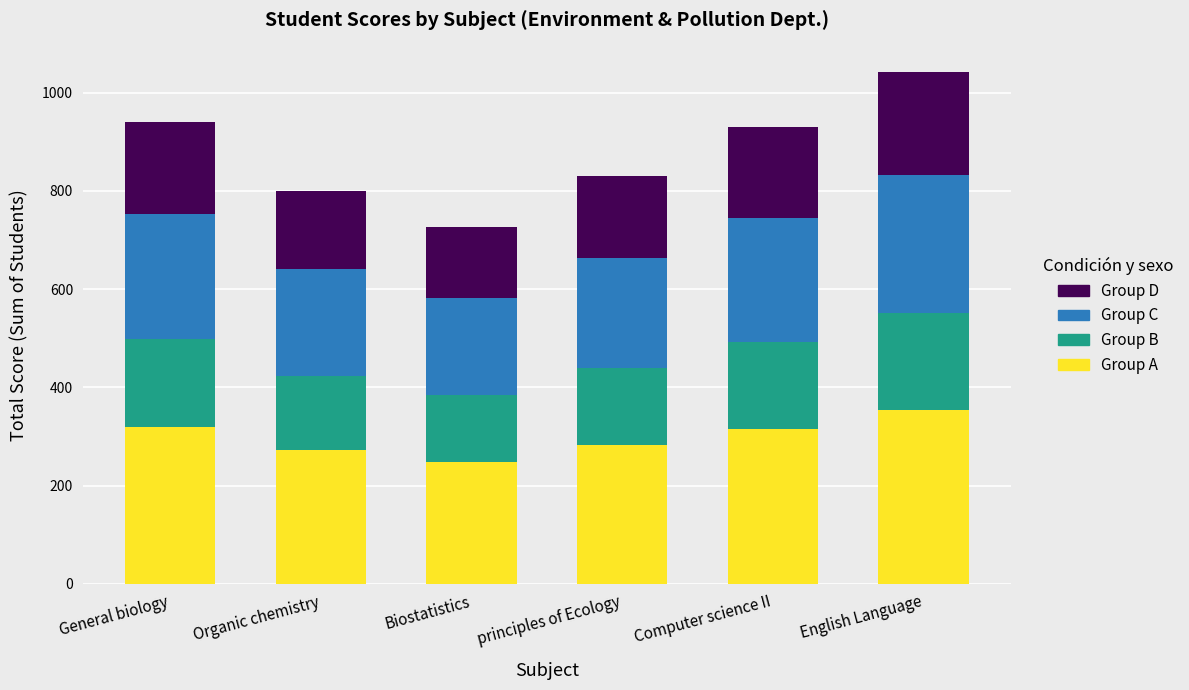

What is the total value across all series at Computer science II?

930